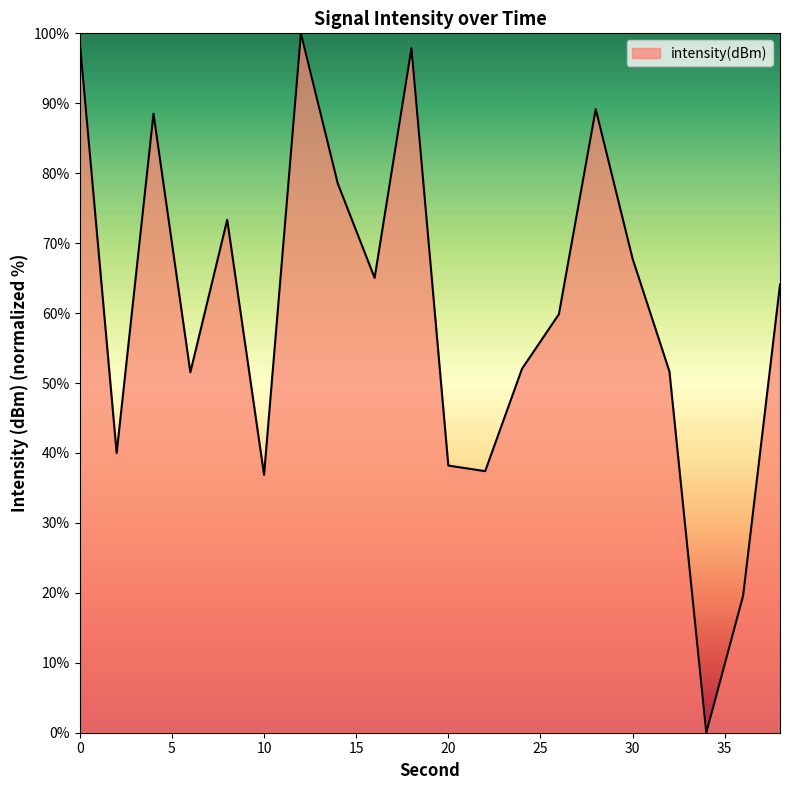

What is the greatest value displayed?

100.0